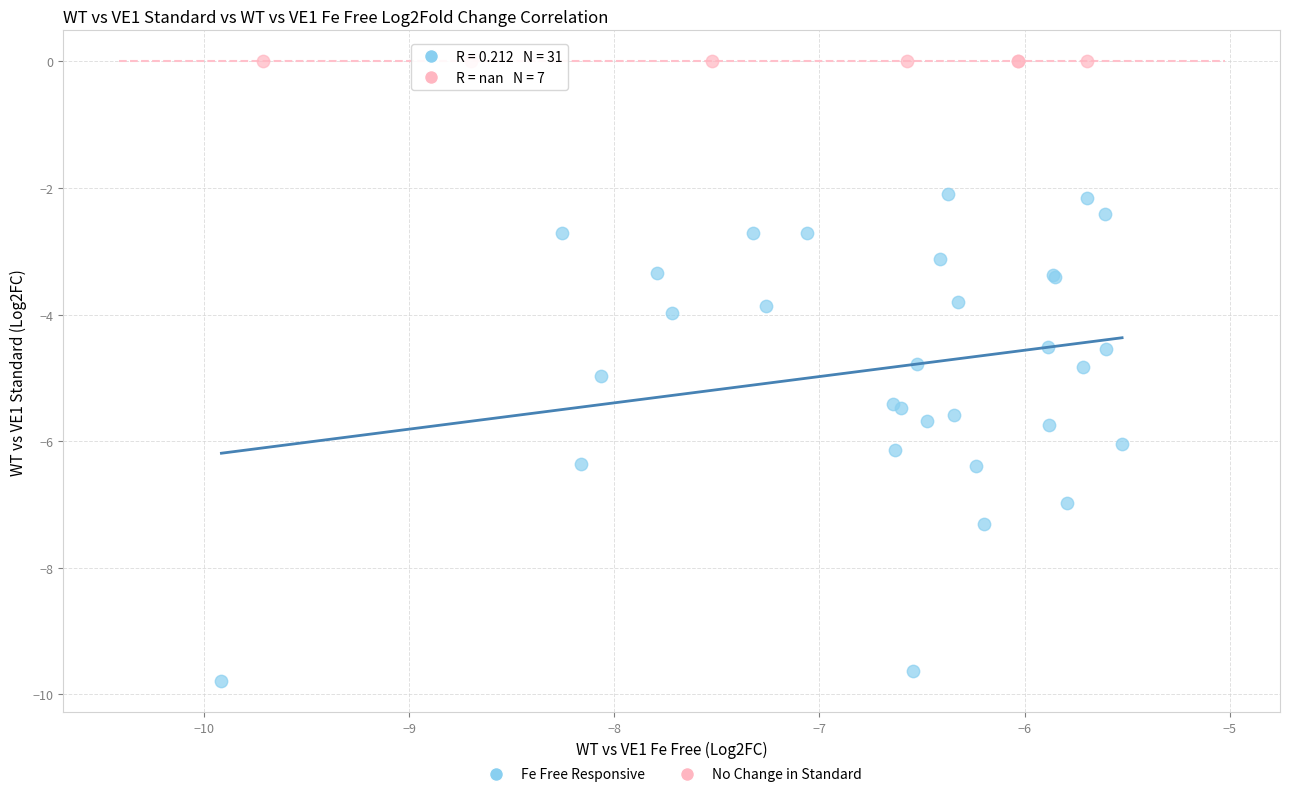

Which series reaches the minimum Y coordinate?

Fe Free Responsive